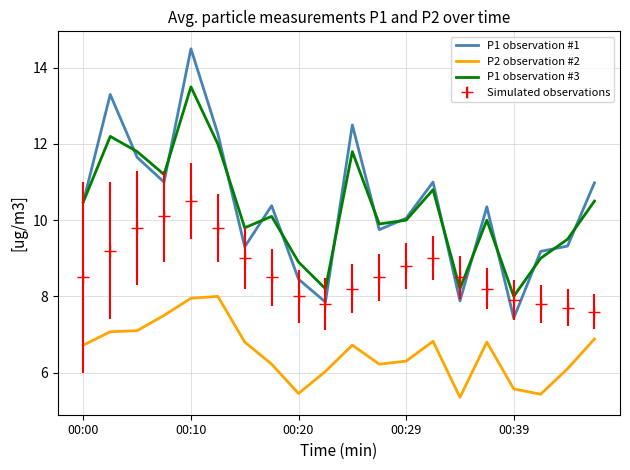

True or false: P2 observation #2 and P1 observation #1 cross at least once.

False